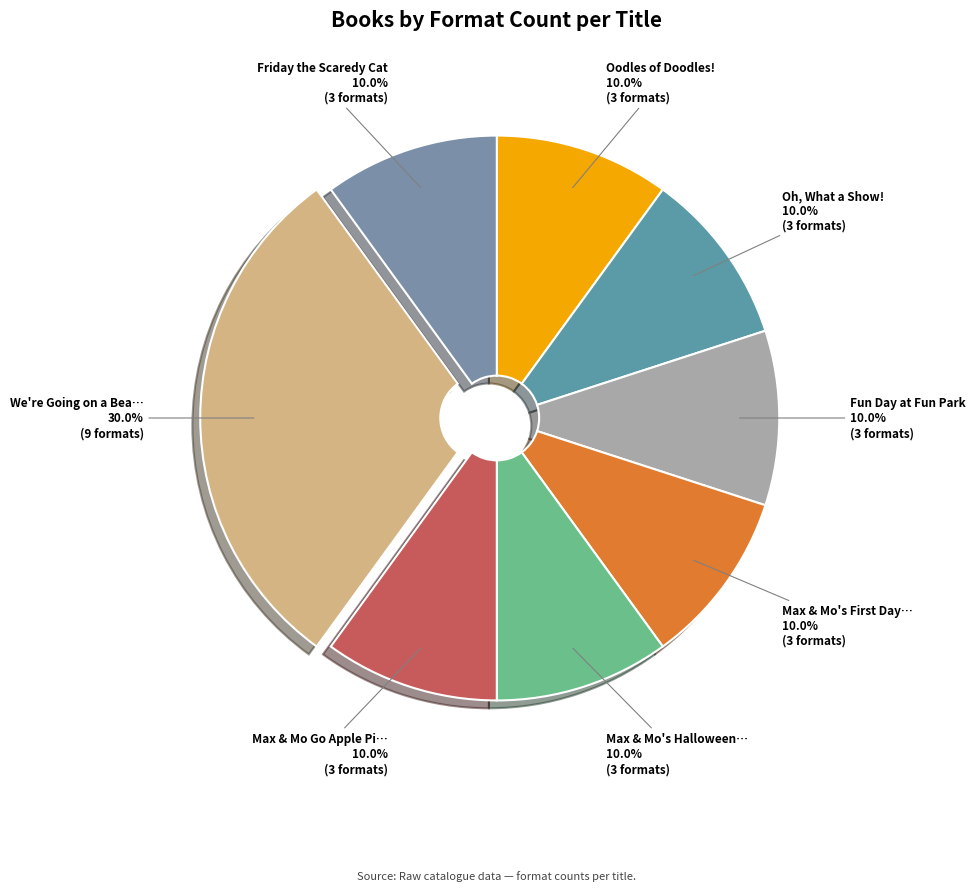

Count the number of slices in the pie.

8